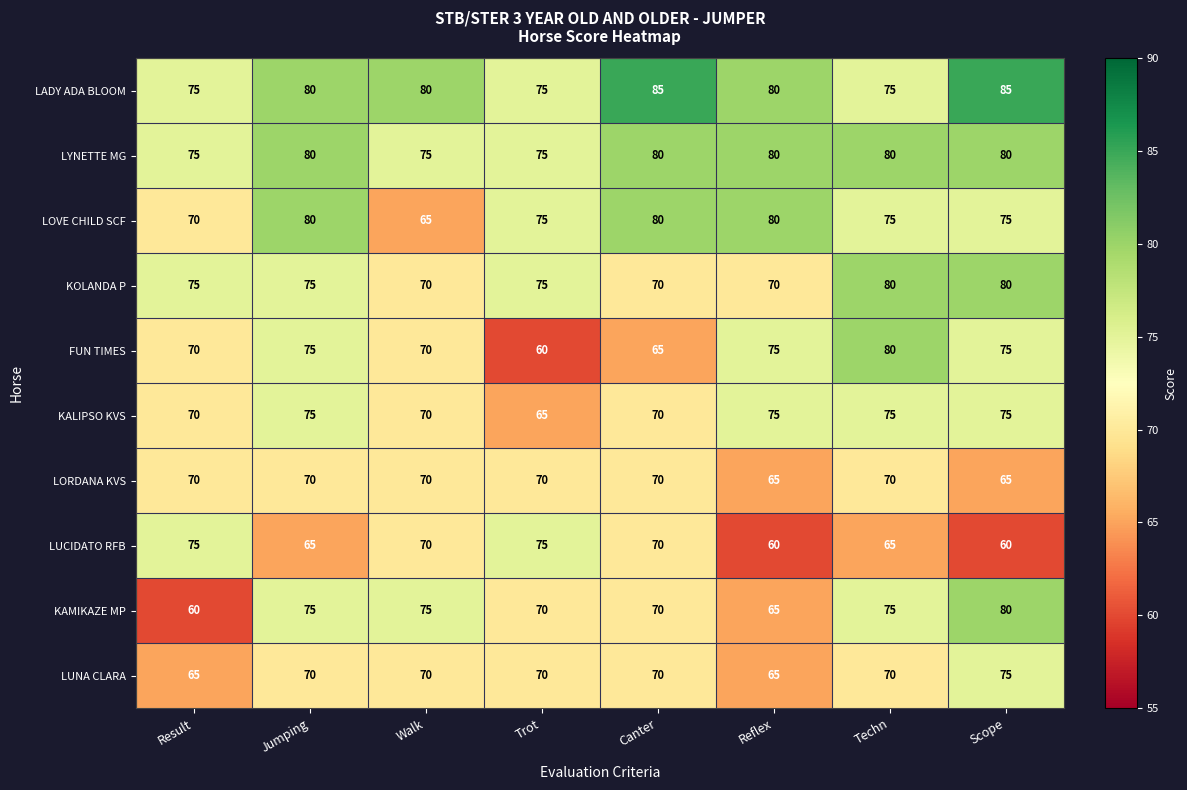

At how many categories does at least one series exceed 84?

2